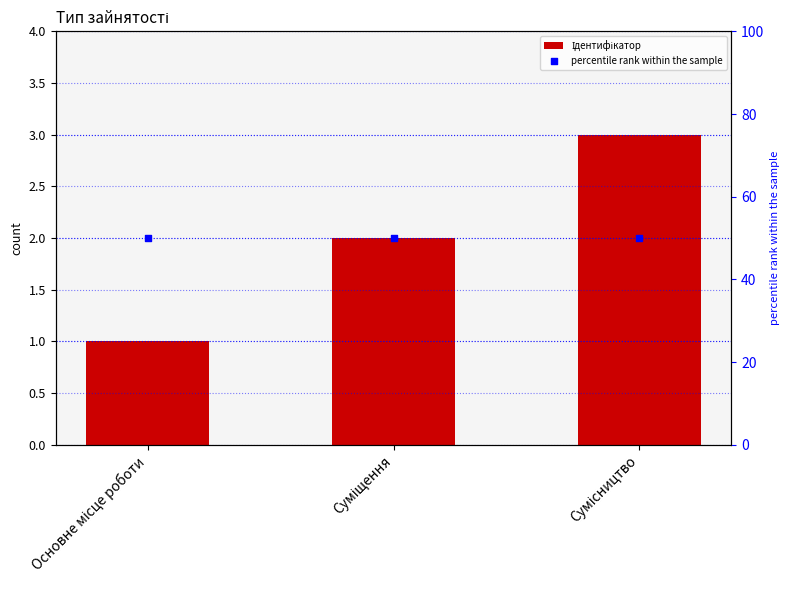

Which has a higher value, Сумісництво or Основне місце роботи?

Сумісництво